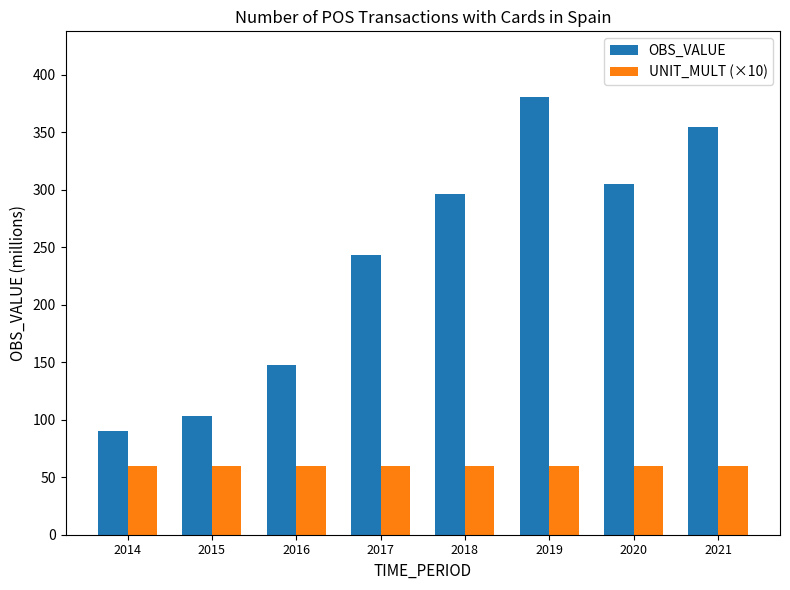

Which series has the widest spread of values?

OBS_VALUE